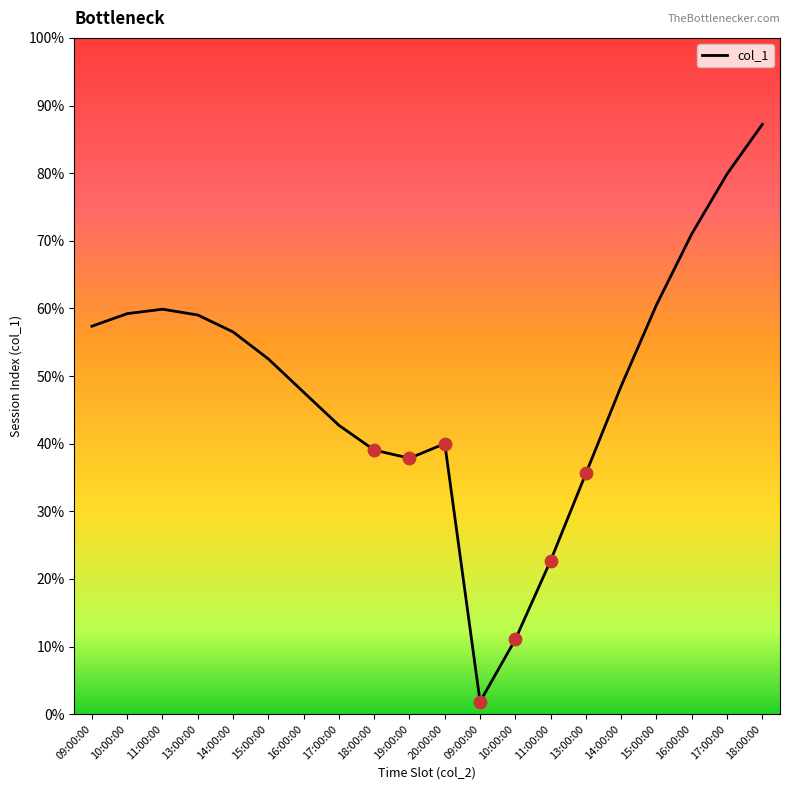

What is the change in value from 09:00:00 to 15:00:00?

+3.2